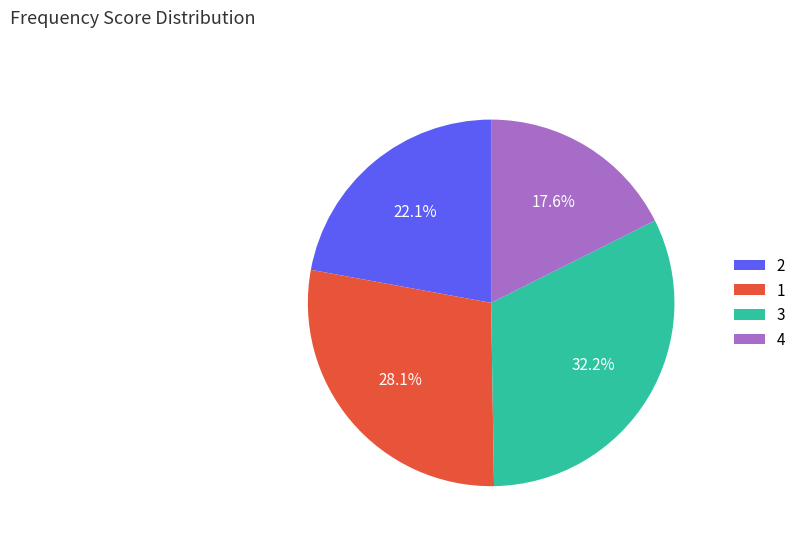

Which category has the smallest portion of the pie?

4